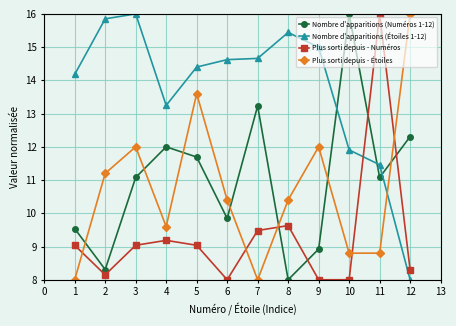

The value of Nombre d'apparitions (Étoiles 1-12) at 6 is 9.4. True or false?

False